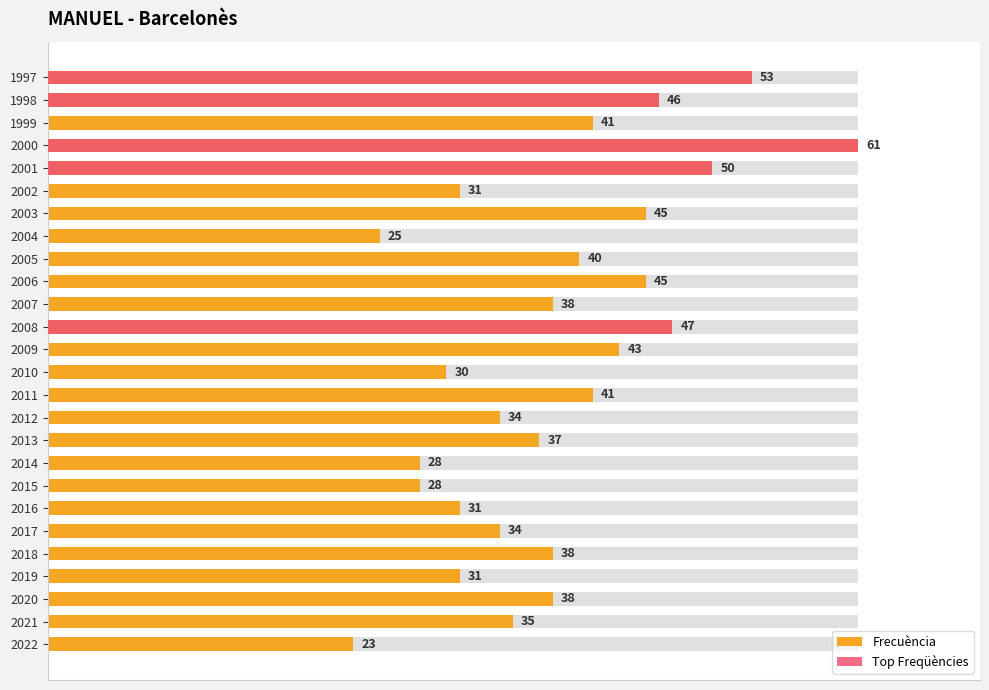

Which series has the largest total across all categories?

Frecuència